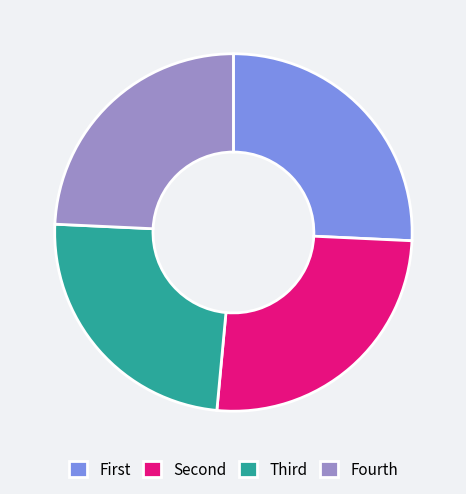

Does Fourth account for over 50% of the chart?

No